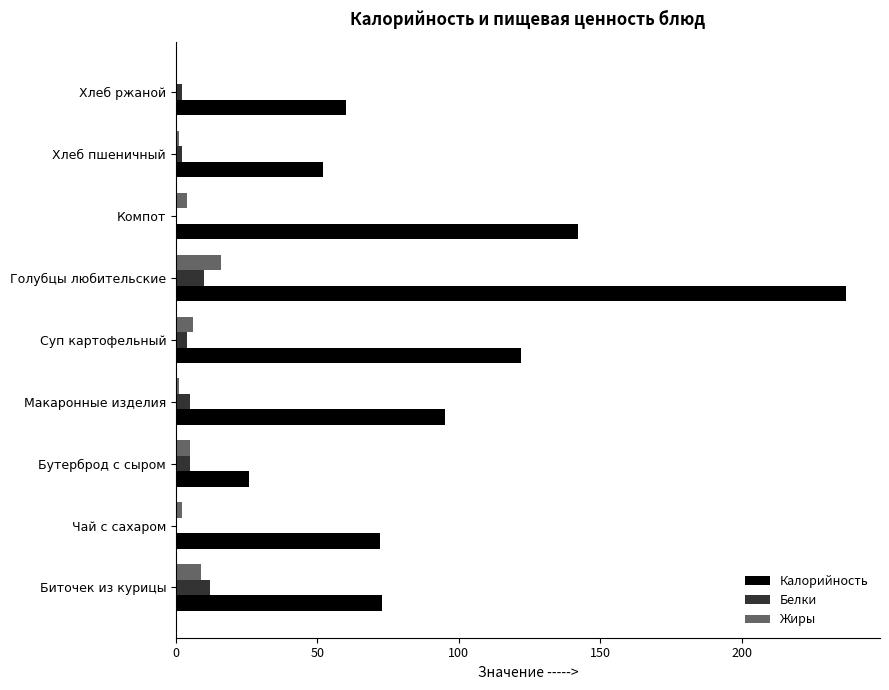

What is the sum of all Белки values?

40